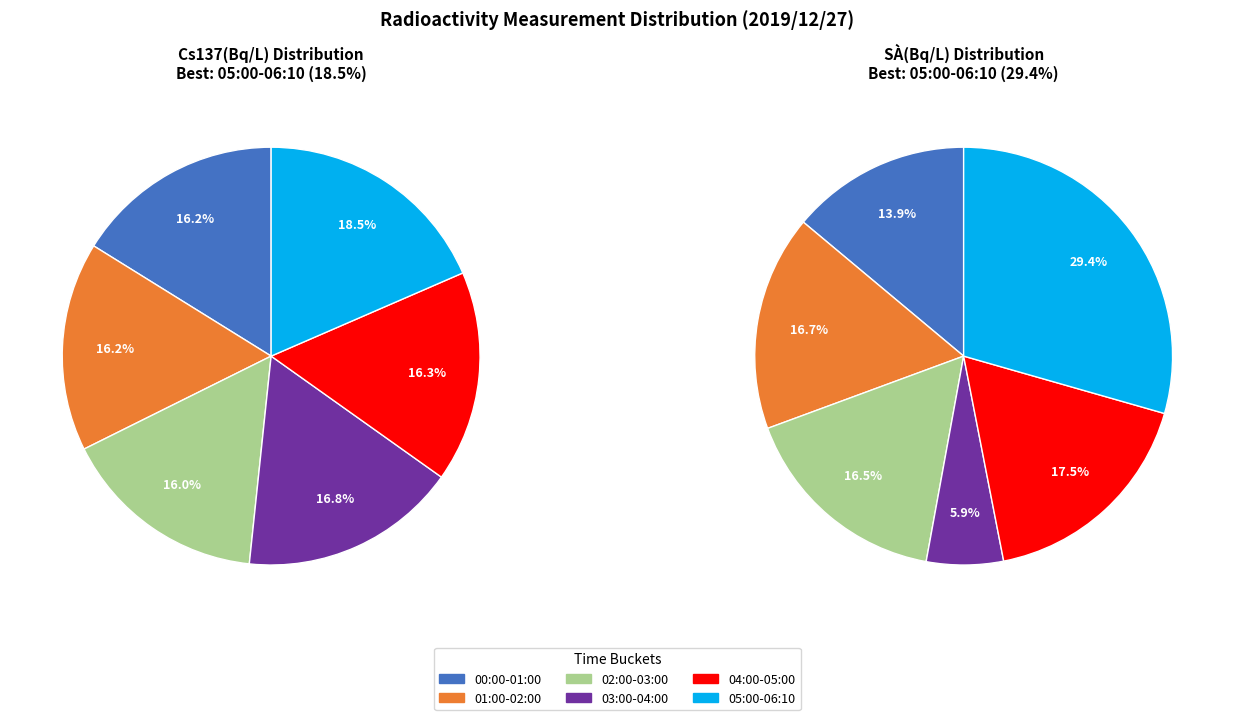

Does 03:40 account for over 50% of the chart?

No